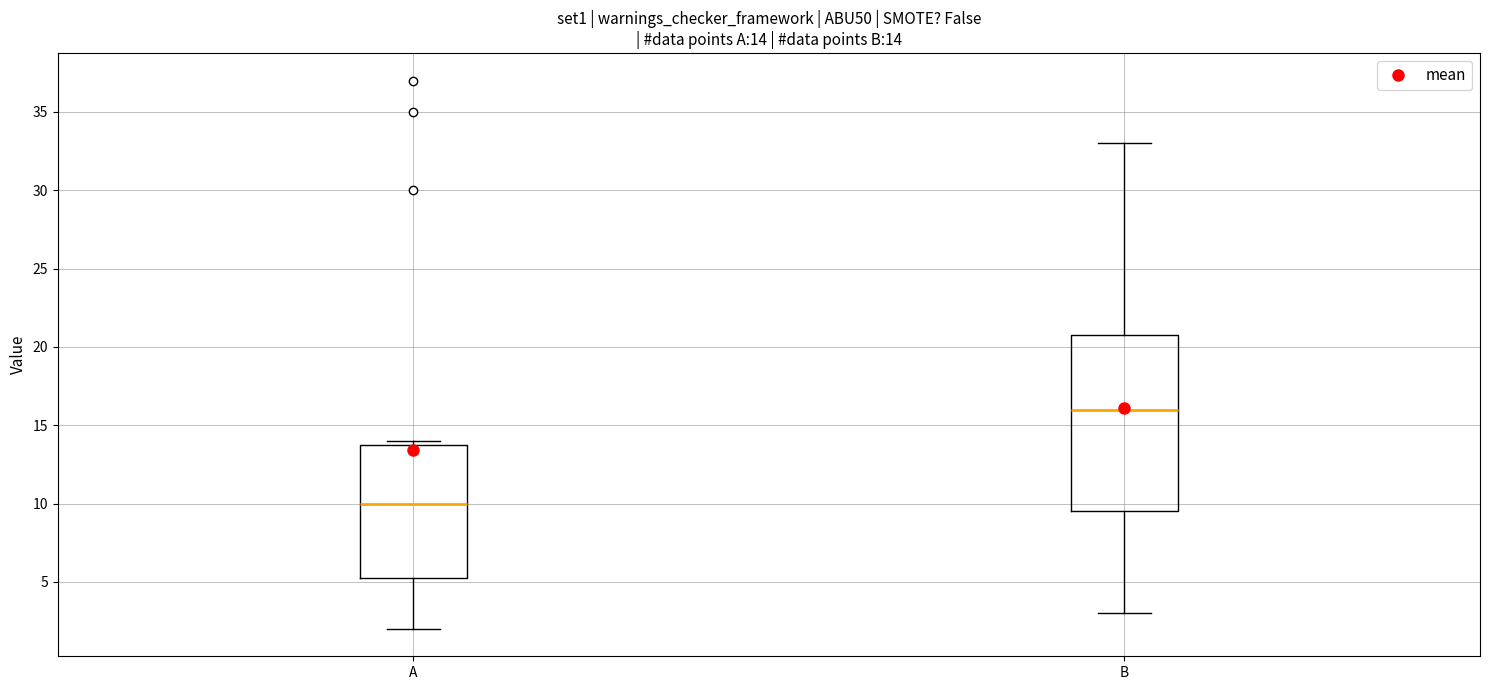

Which box is the tallest, from its lower edge to its upper edge?

B